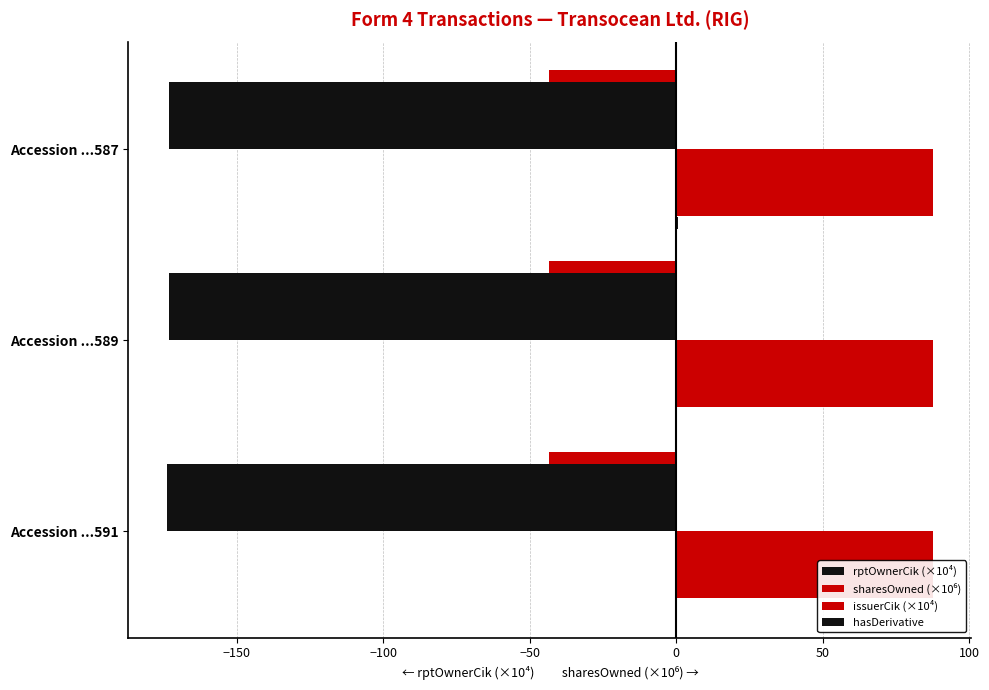

At how many categories does at least one series exceed -13?

3